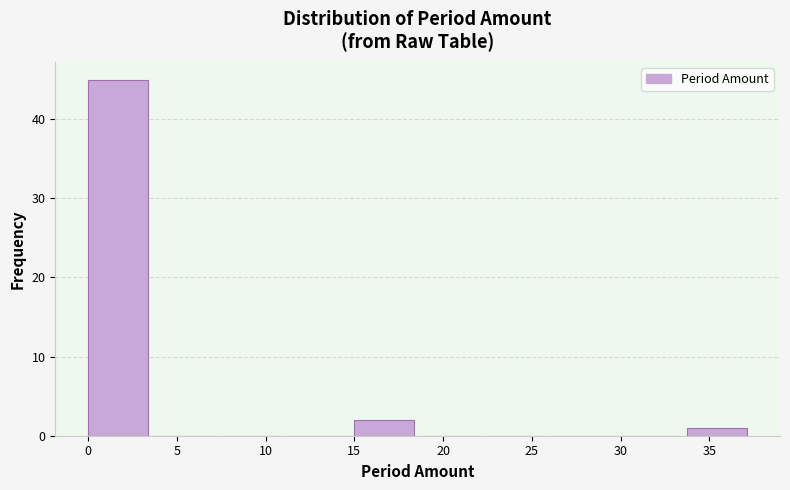

Reading left to right, transcribe this chart: for each bar, give the range it covers on the x-axis and its height. Neither the bar edges nor the heights are printed on the chart, so give them approximately, as read against the axes.

0.00 to 3.75: 45
3.75 to 7.50: 0
7.50 to 11.25: 0
11.25 to 15.00: 0
15.00 to 18.75: 2
18.75 to 22.50: 0
22.50 to 26.25: 0
26.25 to 30.00: 0
30.00 to 33.75: 0
33.75 to 37.50: 1